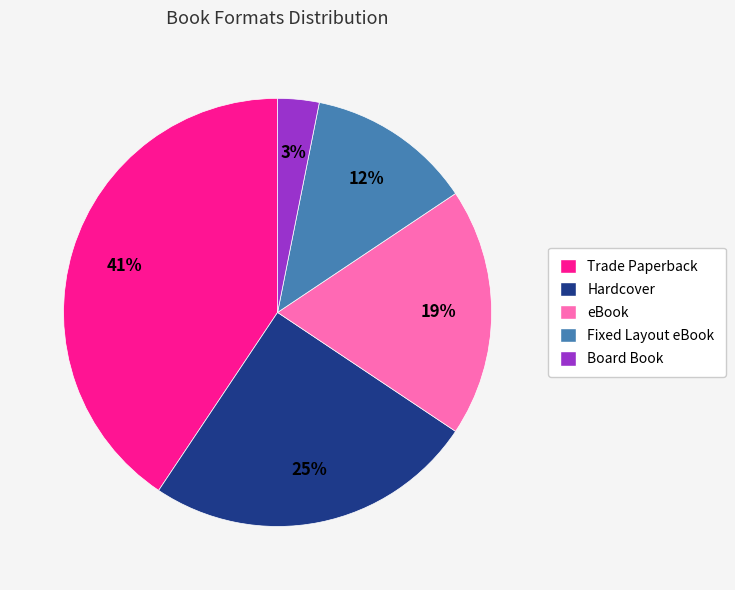

Rank the categories by value from lowest to highest.

Board Book, Fixed Layout eBook, eBook, Hardcover, Trade Paperback